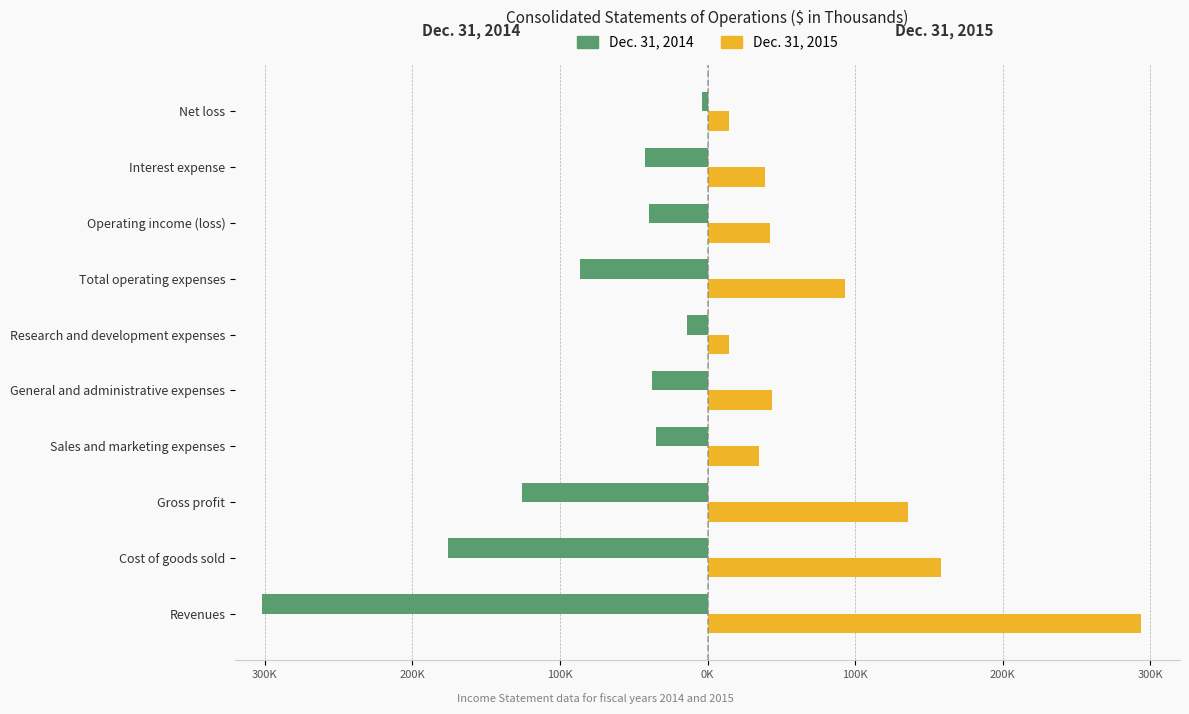

How many bars are there in each group?

2